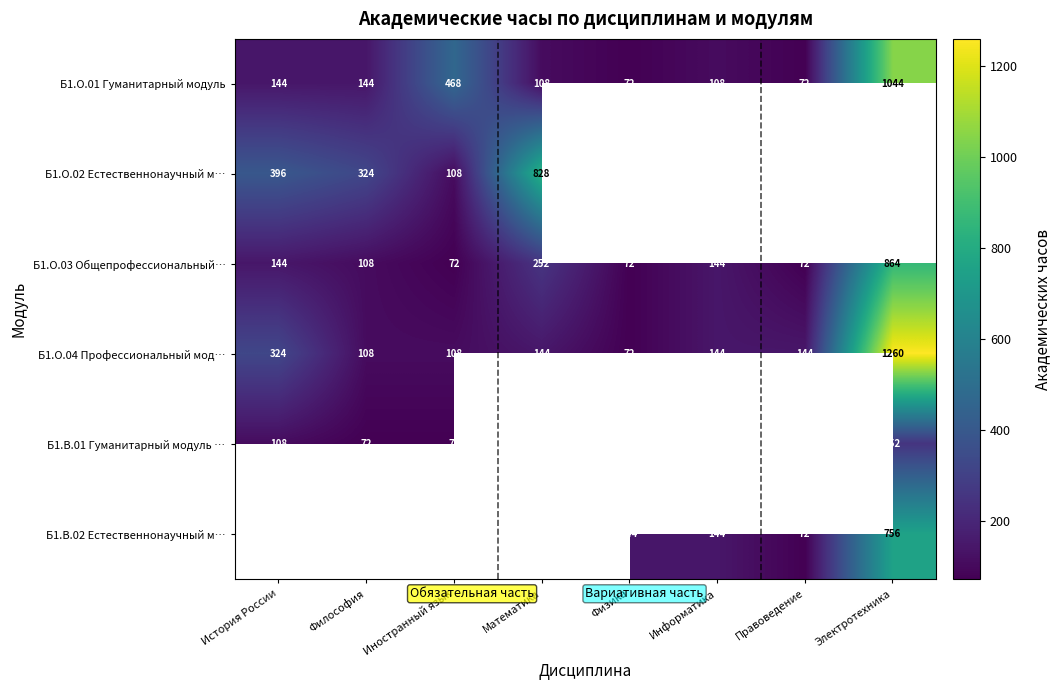

Between Физика and Правоведение, which series saw the biggest shift?

row_3